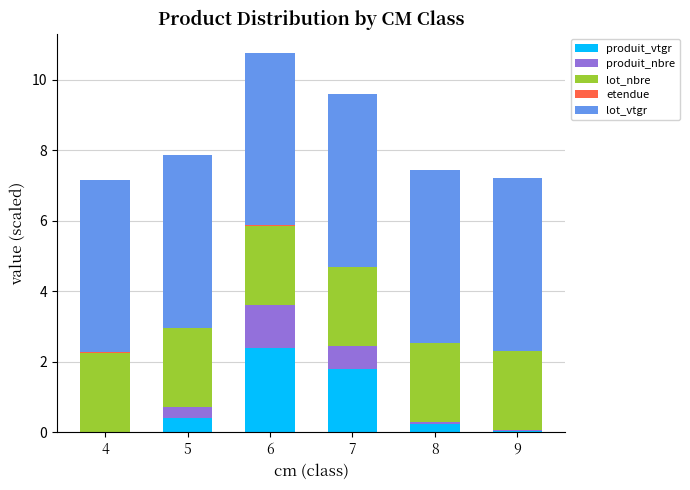

Are the bars grouped side by side (vs. stacked)?

No